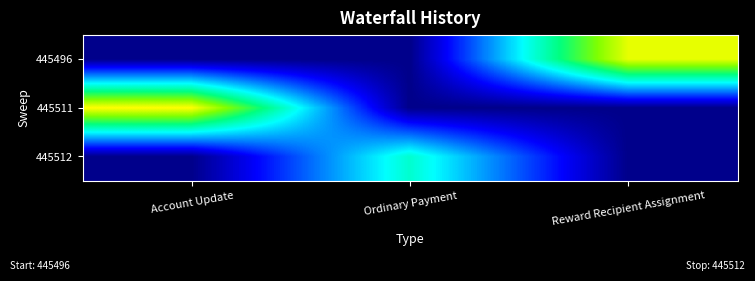

Reading left to right, extract all data points from this chart.

445496: Account Update=0.0	Ordinary Payment=0.0	Reward Recipient Assignment=1.0
445511: Account Update=1.0	Ordinary Payment=0.0	Reward Recipient Assignment=0.0
445512: Account Update=0.0	Ordinary Payment=0.6	Reward Recipient Assignment=0.0